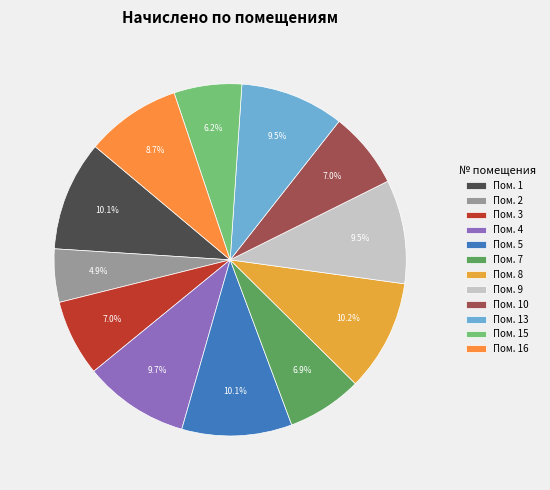

Which category has the smallest portion of the pie?

Пом. 2